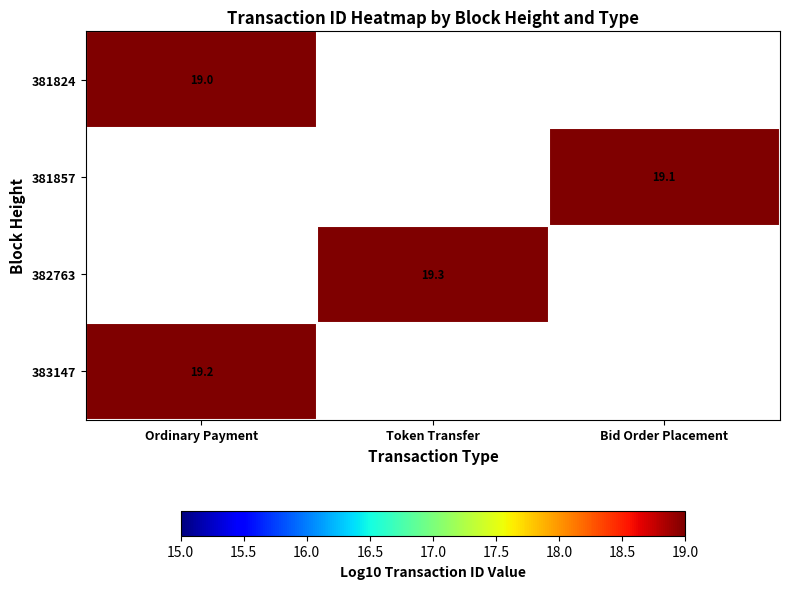

At which category does the chart reach its peak across all series?

Token Transfer